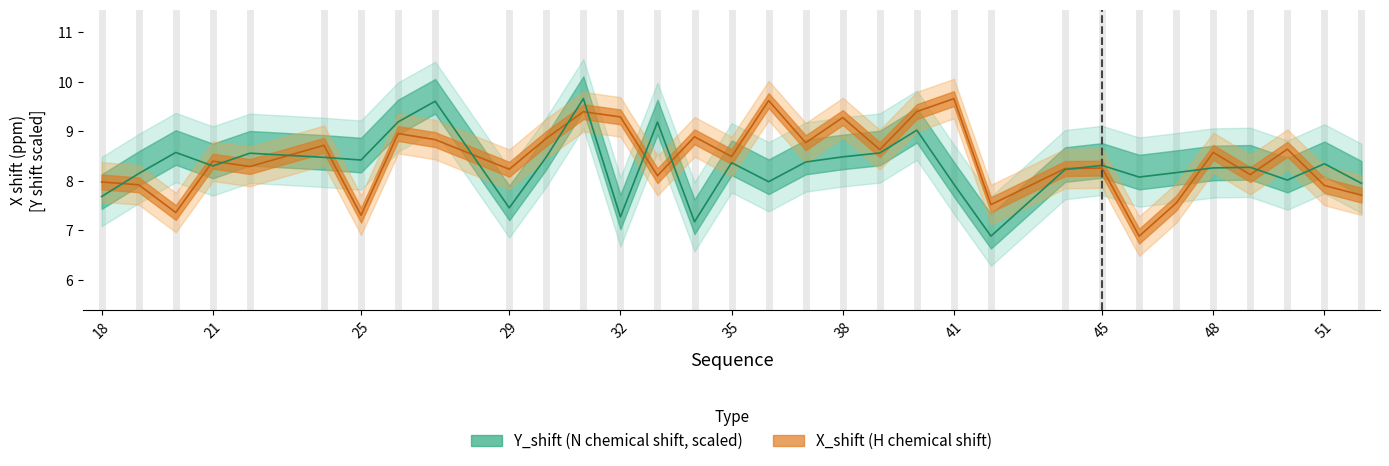

At how many categories does at least one series exceed 7?

32